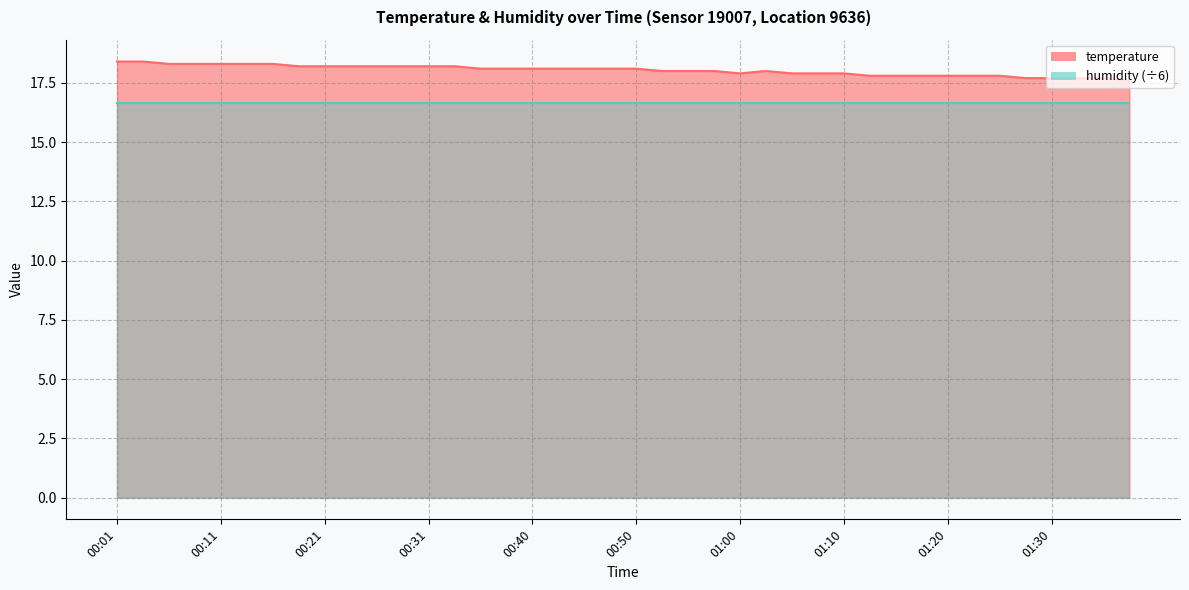

Reading left to right, transcribe all the data shown in this chart.

18.4	18.4	18.3	18.3	18.3	18.3	18.3	18.2	18.2	18.2	18.2	18.2	18.2	18.2	18.1	18.1	18.1	18.1	18.1	18.1	18.1	18.0	18.0	18.0	17.9	18.0	17.9	17.9	17.9	17.8	17.8	17.8	17.8	17.8	17.8	17.7	17.7	17.7	17.7	17.6